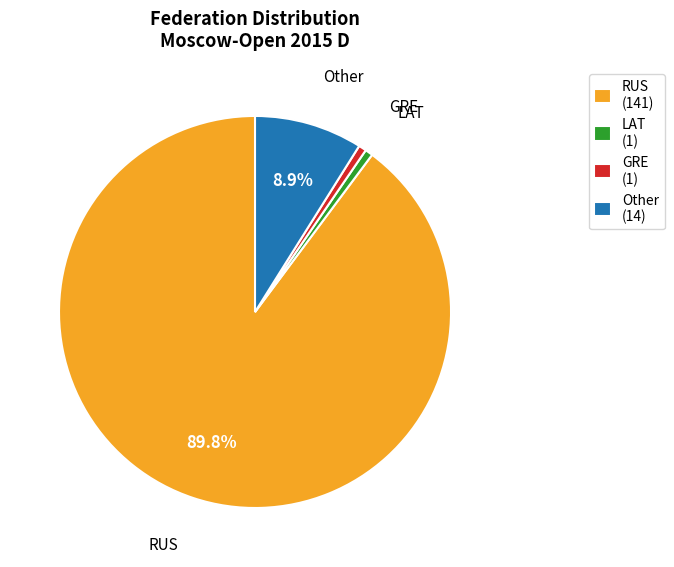

Between RUS (141) and LAT (1), which is larger?

RUS (141)